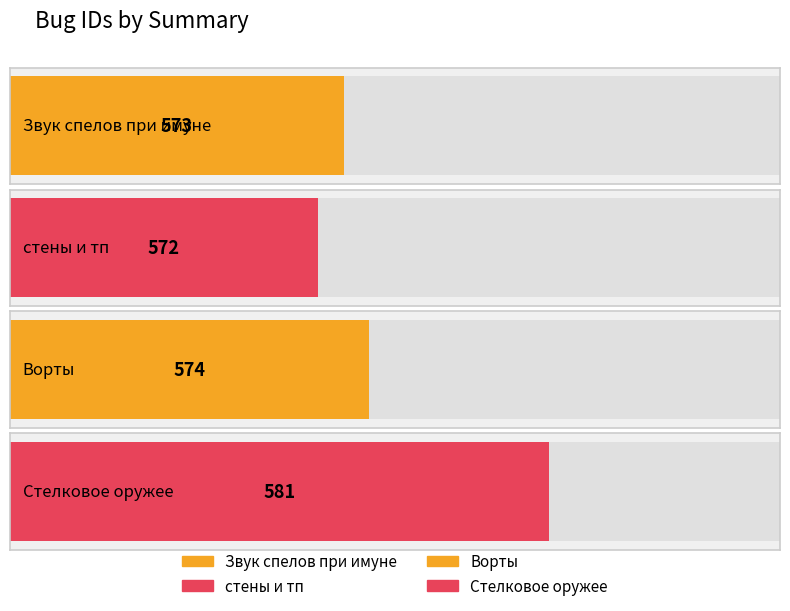

How many values exceed 574?

1